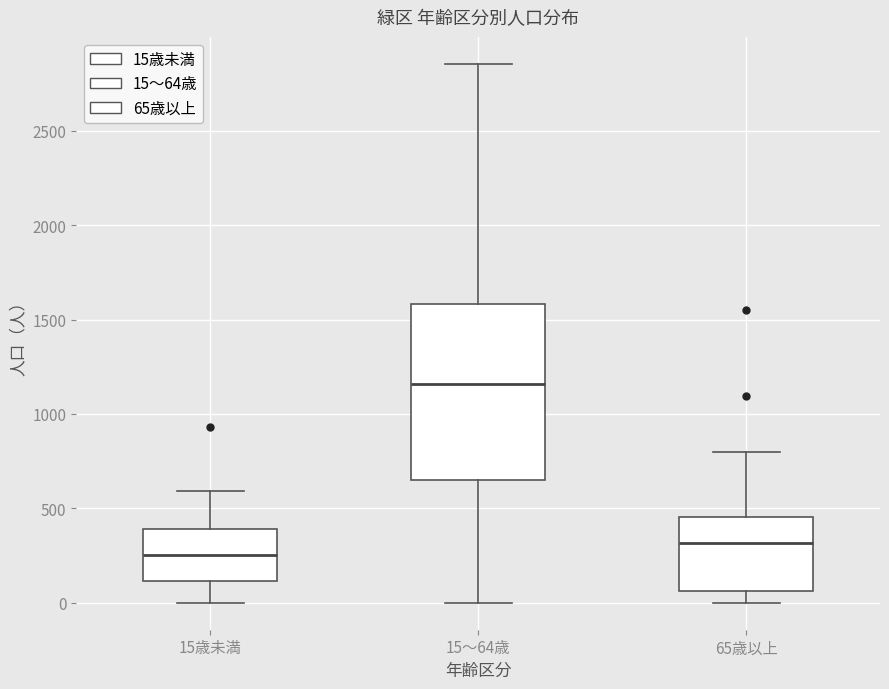

Comparing the boxes themselves (not the whiskers), which one is the tallest?

15～64歳